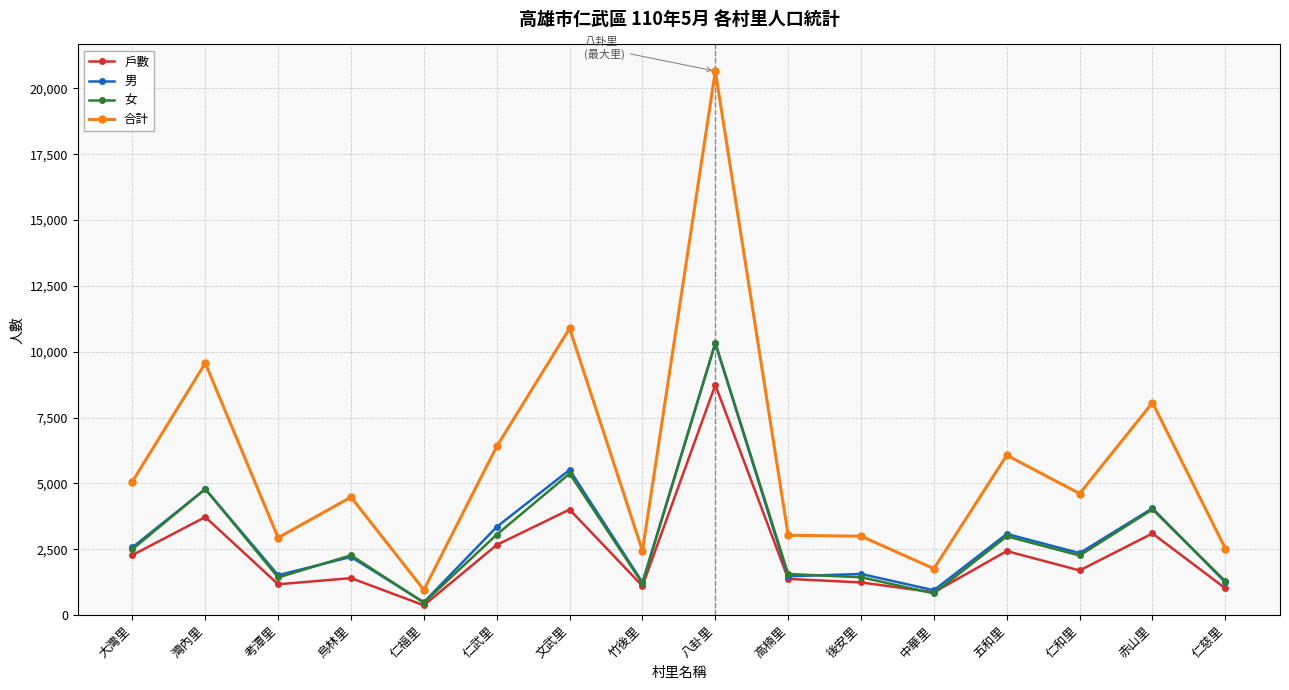

True or false: 女 has a value of 4955 at 五和里.

False